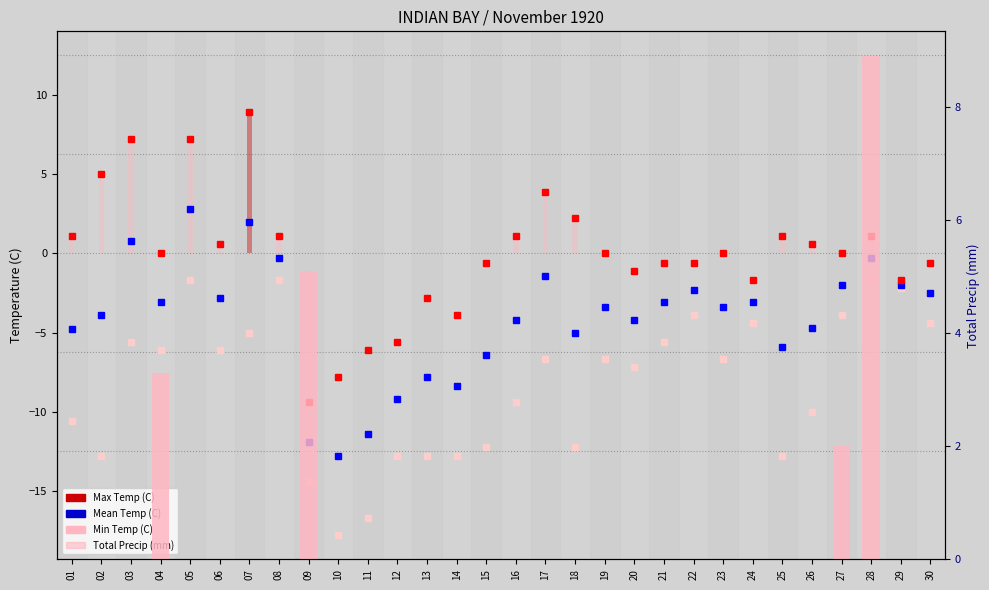

Rank the series at 28 from lowest to highest value.

Min Temp (C), Mean Temp (C), Max Temp (C), Total Precip (mm)